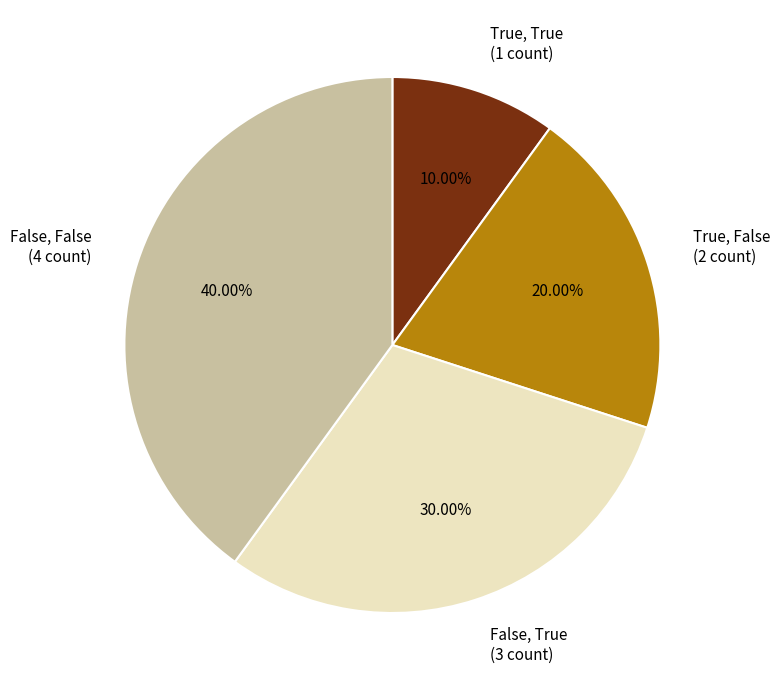

Combined, do True, False (2 count) and True, True (1 count) account for over 50%?

No